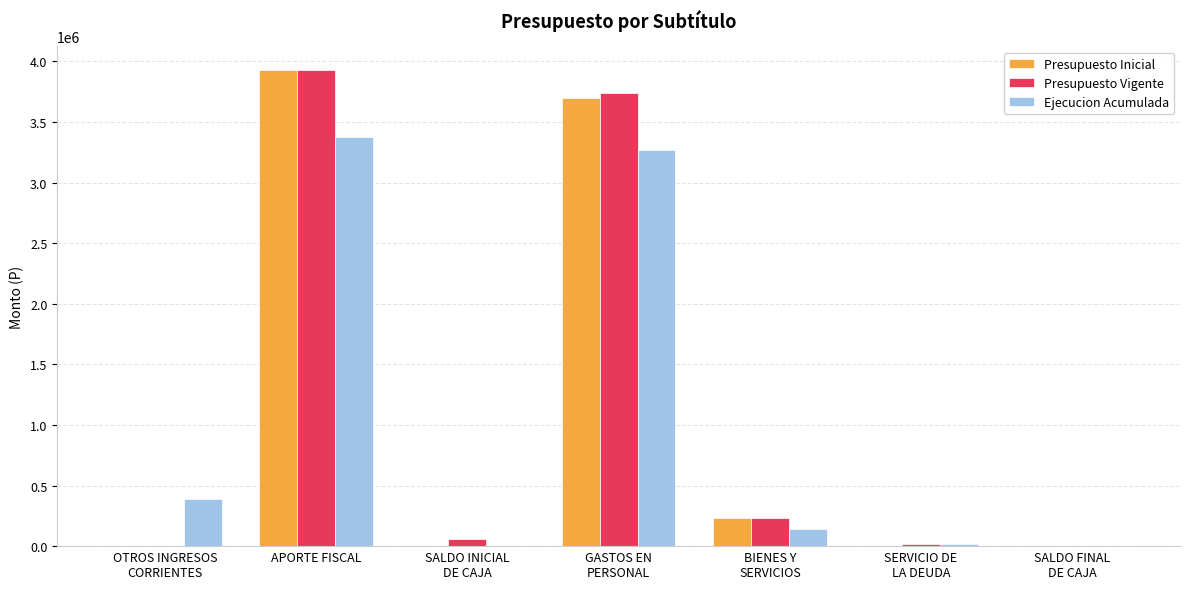

Which category has the highest value in the Presupuesto Inicial series?

APORTE FISCAL